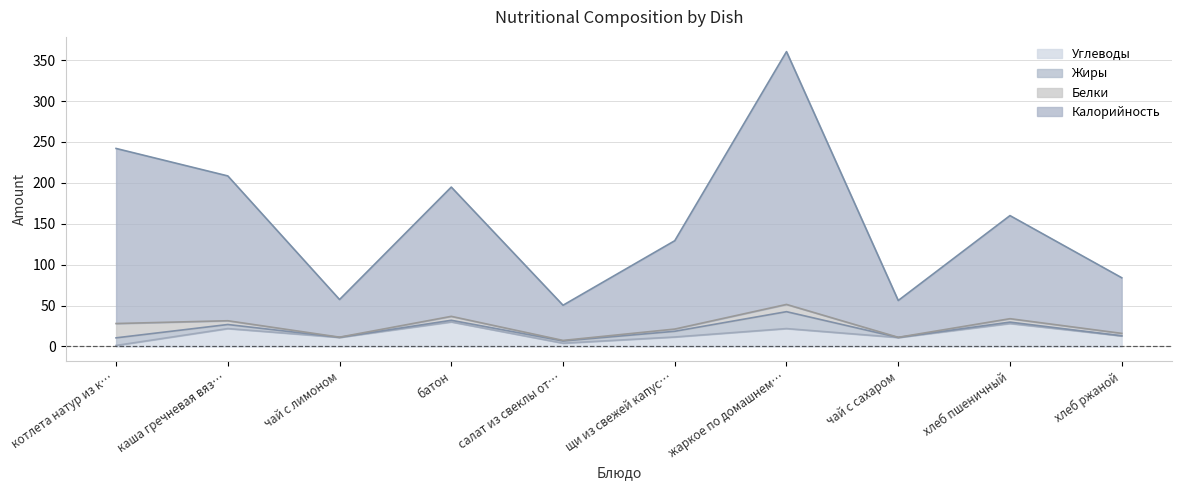

What is the value of the Углеводы point at the 3rd from the left?

11.1